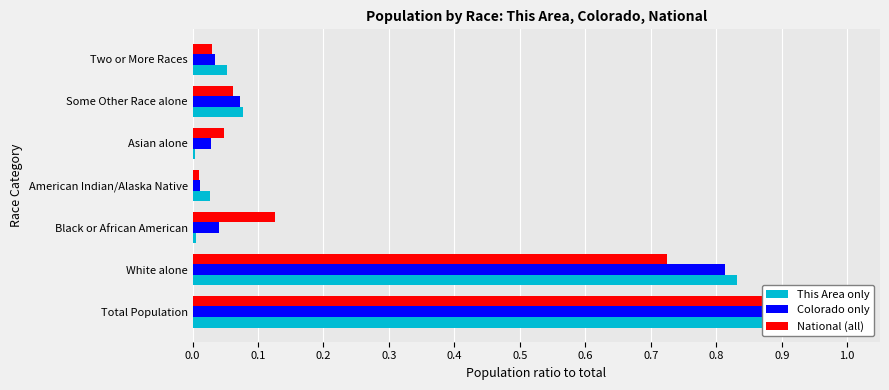

Is the value of National (all) at White alone greater than the value of Colorado only at White alone?

No